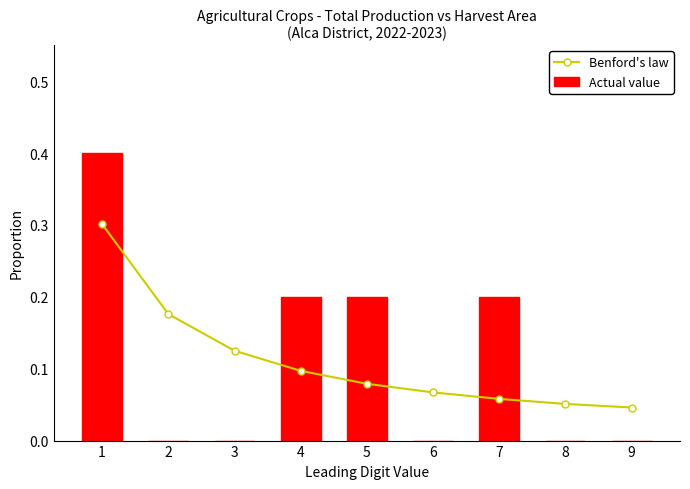

Rank the series by their maximum value, from highest to lowest.

Actual value, Benford's law